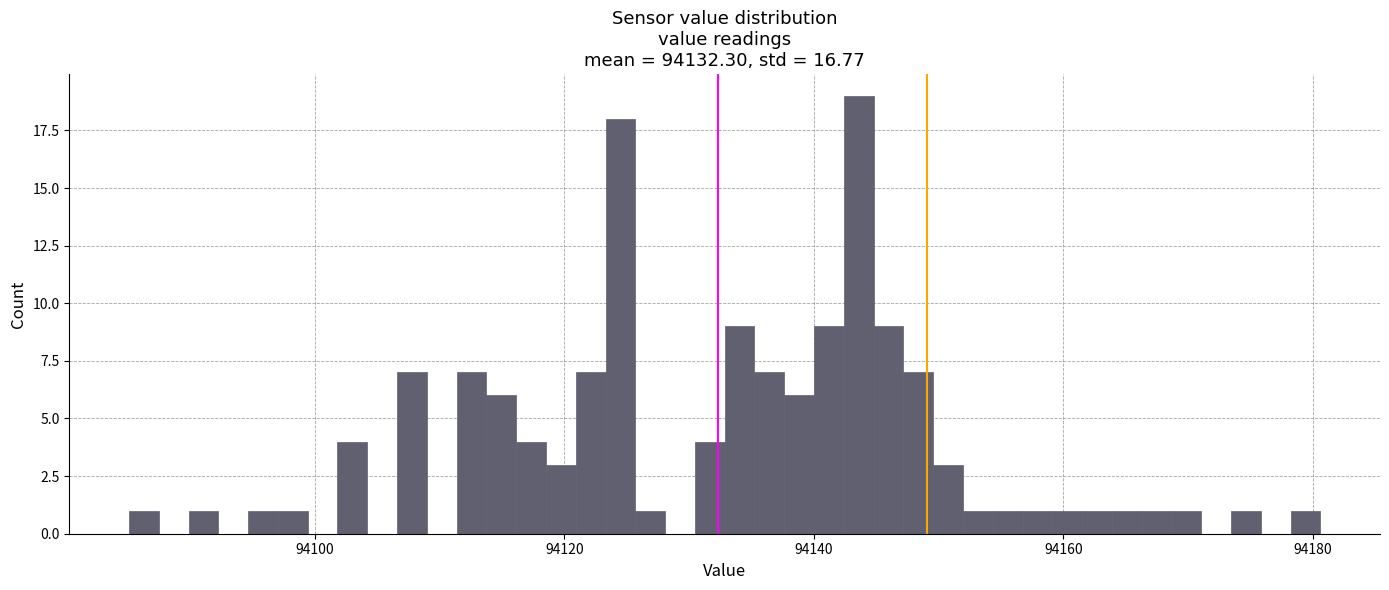

Read against the x-axis, roughly where is the centre of the tallest bar?

94144